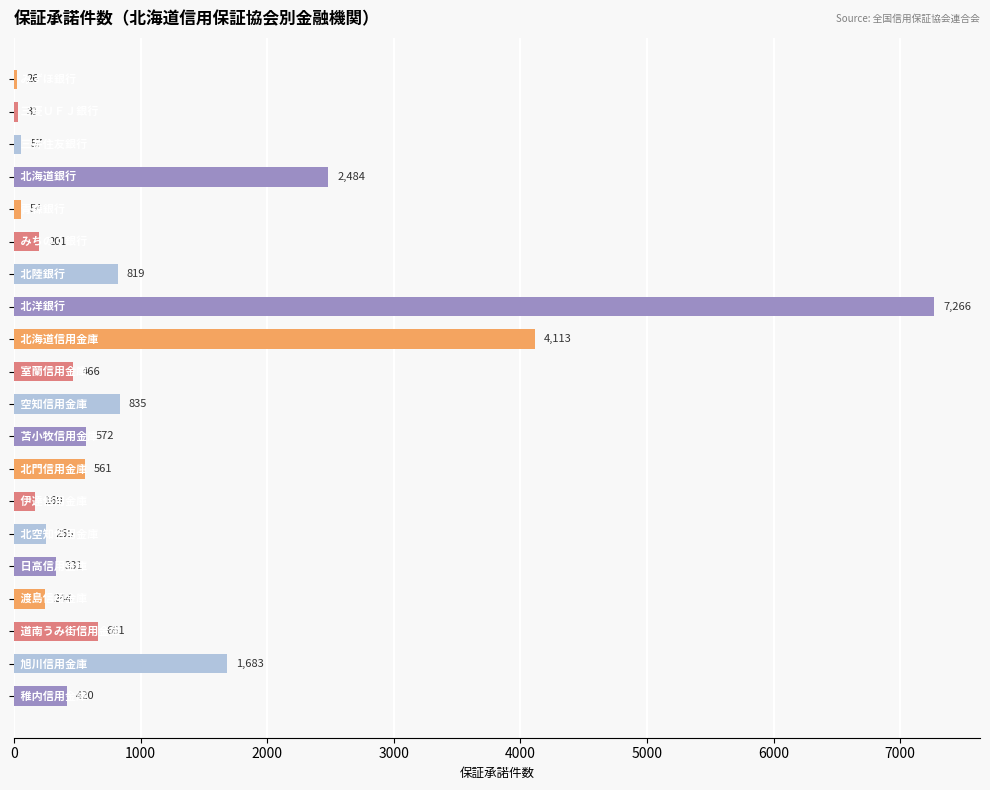

What is the value of the 20th bar from the top?

420